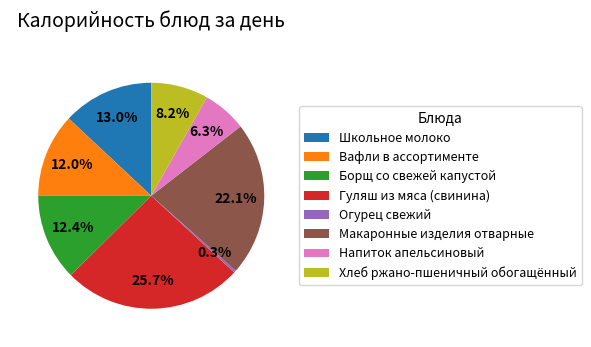

How much of the chart is everything except Огурец свежий?

99.7%